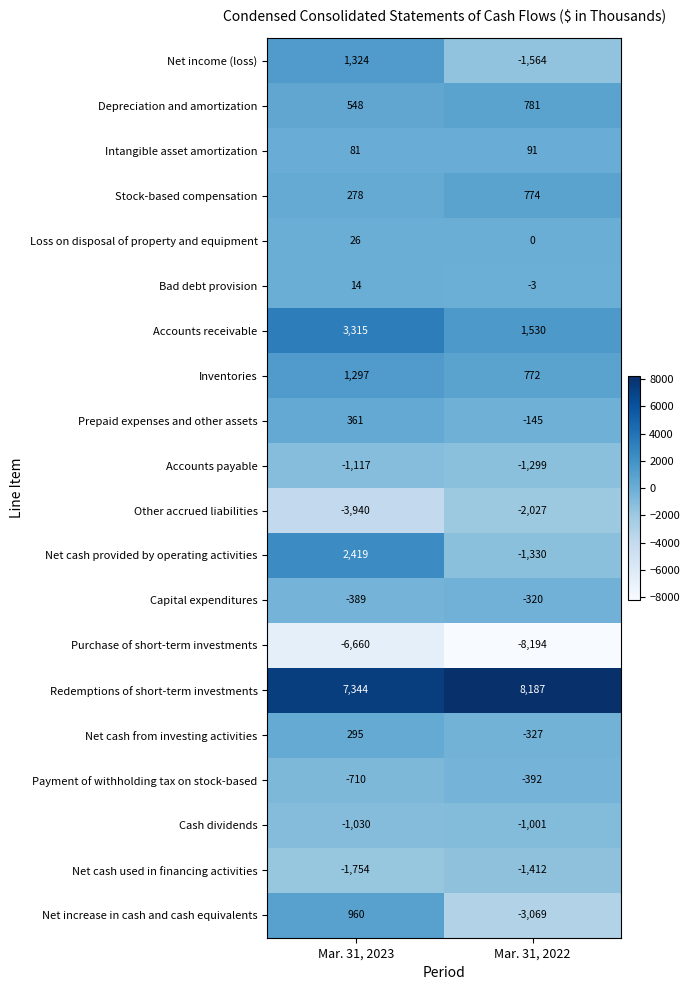

Where is Net cash provided by operating activities nearest to the value 544?

Mar. 31, 2022